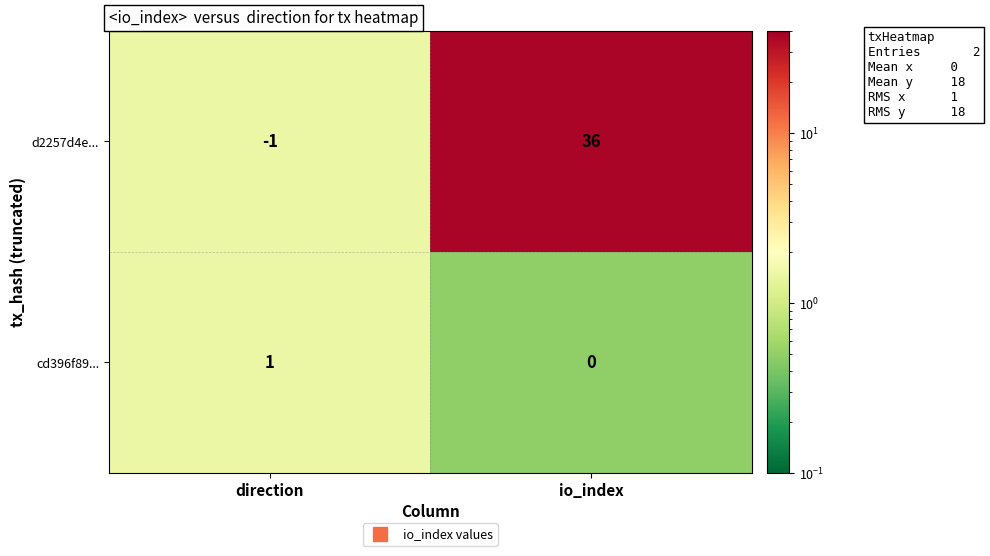

At which category does the chart reach its minimum across all series?

direction